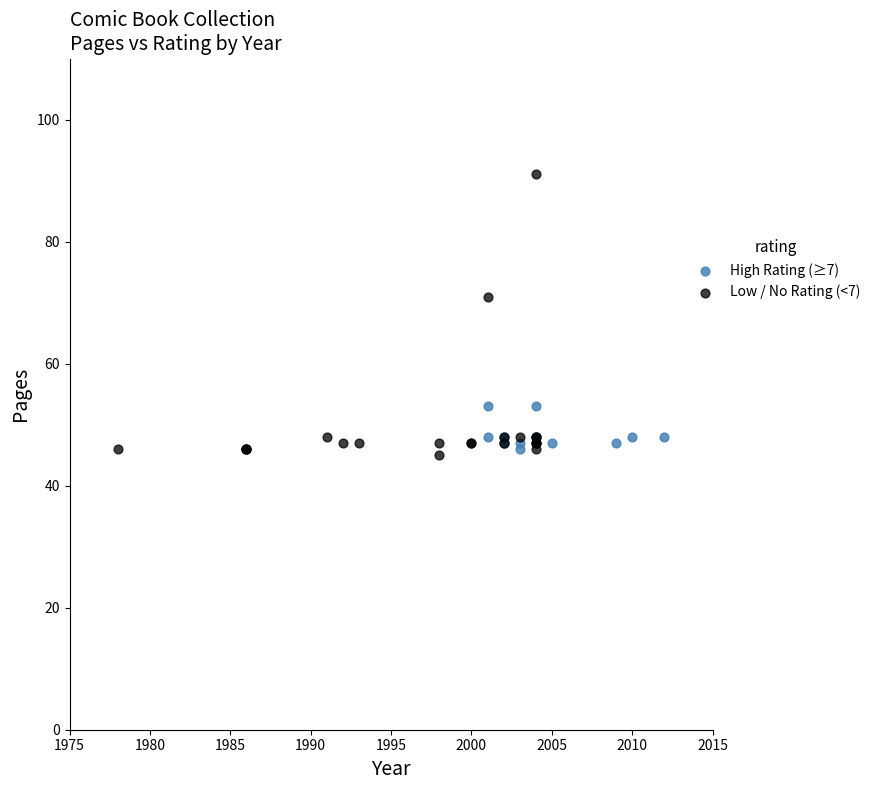

Which series has the widest spread of Y values?

Low / No Rating (<7)